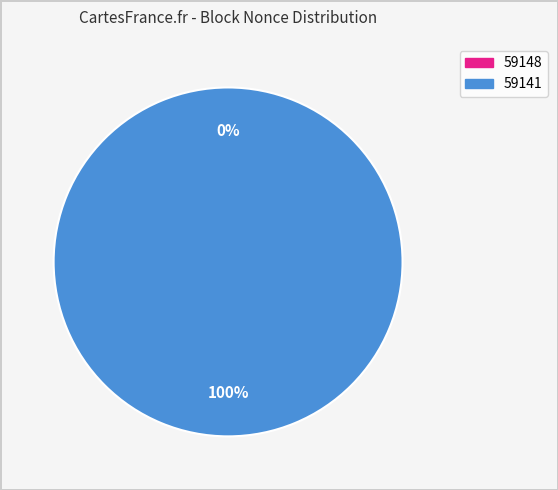

Which slice represents more than half of the pie?

59141